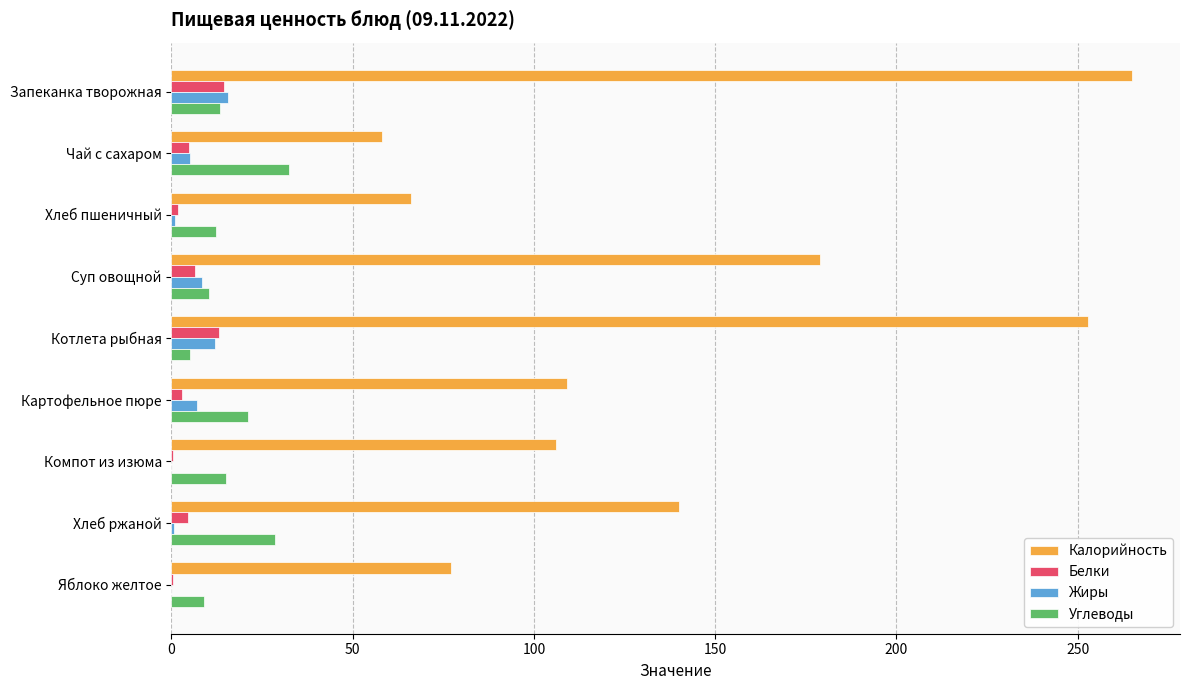

What are all the series names shown in the legend?

Калорийность, Белки, Жиры, Углеводы